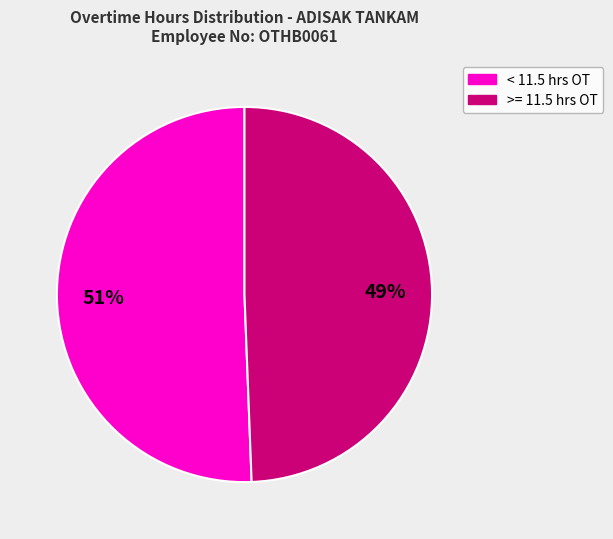

Does any single category account for the majority?

Yes